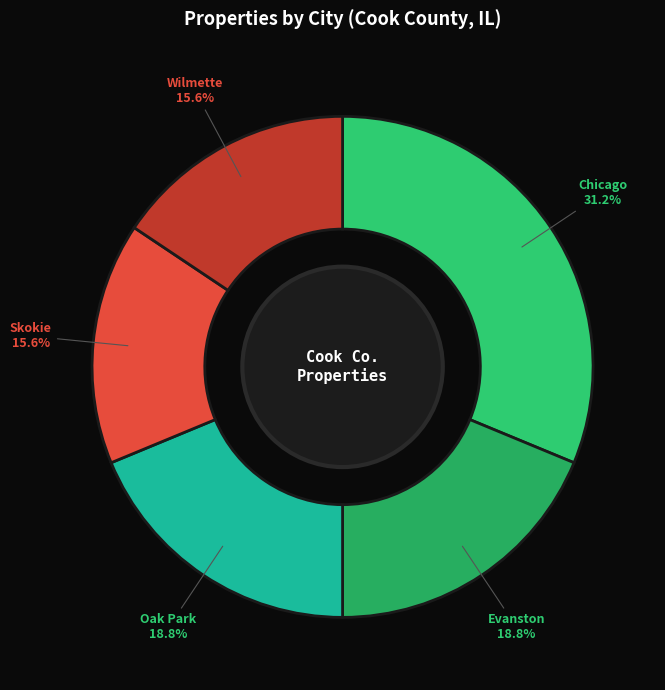

How many slices are in this pie chart?

5